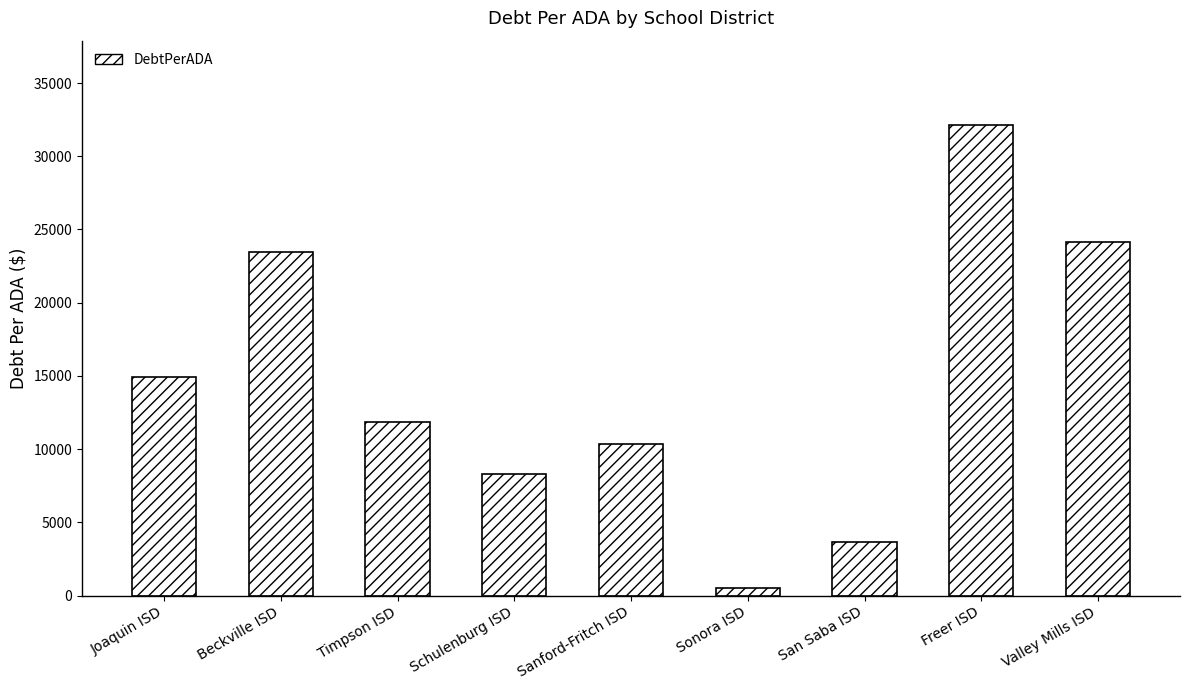

Reading left to right, transcribe all the data shown in this chart.

Joaquin ISD=14913.7	Beckville ISD=23463.3	Timpson ISD=11843.3	Schulenburg ISD=8298.1	Sanford-Fritch ISD=10372.7	Sonora ISD=533.3	San Saba ISD=3641.8	Freer ISD=32115.8	Valley Mills ISD=24134.5